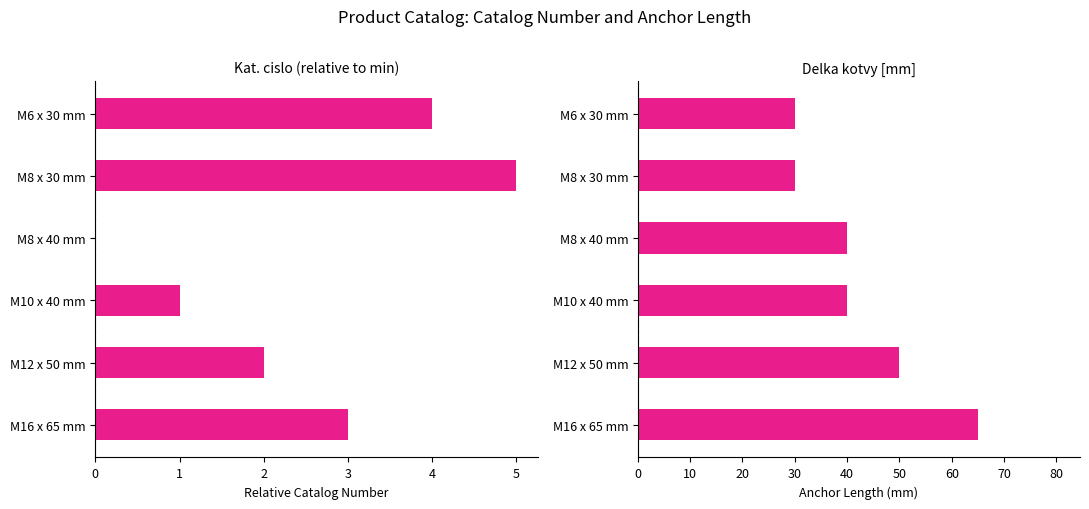

The value of Kat. cislo at M8 x 30 mm is 3. True or false?

False